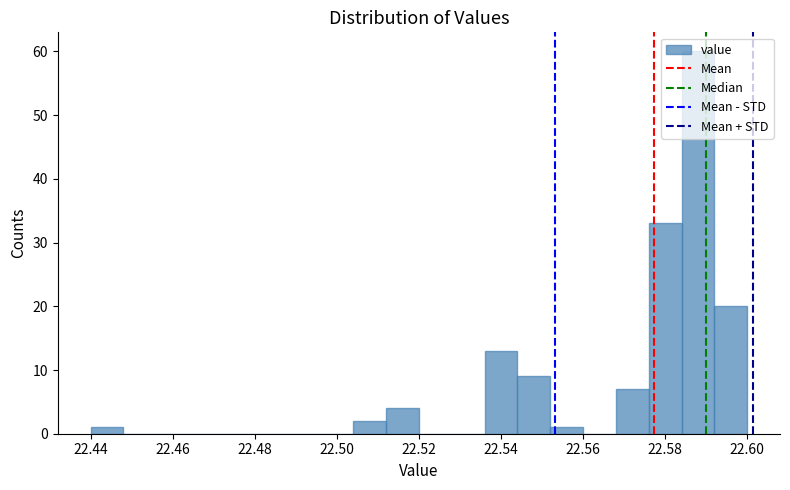

Reading left to right, transcribe this chart: for each bar, give the range it covers on the x-axis and its height. The values are not printed on the chart, so give them approximately, as read against the axis.

22.440 to 22.448: 1
22.448 to 22.456: 0
22.456 to 22.464: 0
22.464 to 22.472: 0
22.472 to 22.480: 0
22.480 to 22.488: 0
22.488 to 22.496: 0
22.496 to 22.504: 0
22.504 to 22.512: 2
22.512 to 22.520: 4
22.520 to 22.528: 0
22.528 to 22.536: 0
22.536 to 22.544: 13
22.544 to 22.552: 9
22.552 to 22.560: 1
22.560 to 22.568: 0
22.568 to 22.576: 7
22.576 to 22.584: 33
22.584 to 22.592: 60
22.592 to 22.600: 20